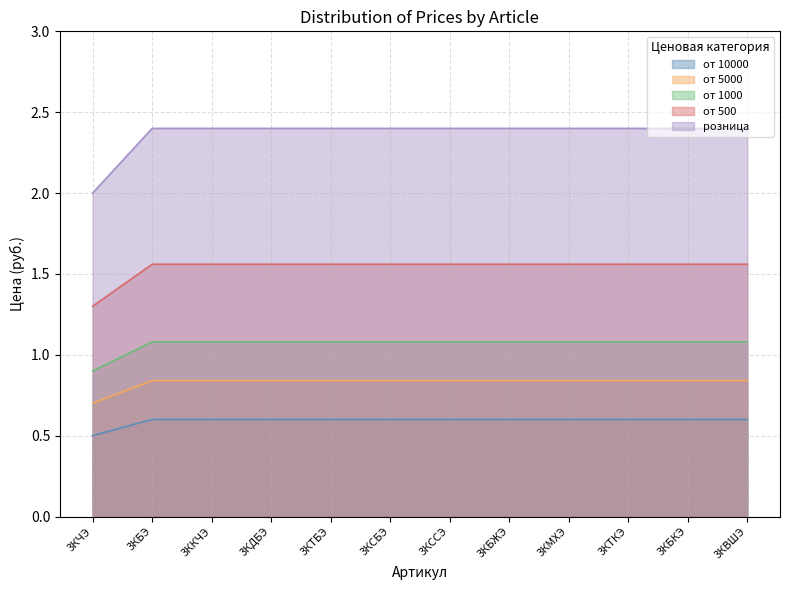

Which series has the largest range (max minus min)?

розница